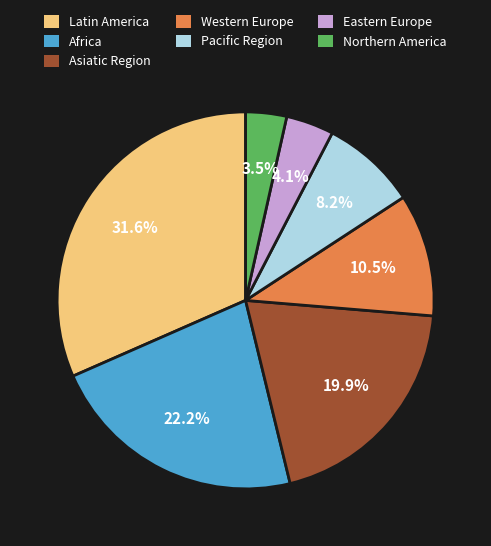

To the nearest percent, what percentage of the pie is Africa?

22%